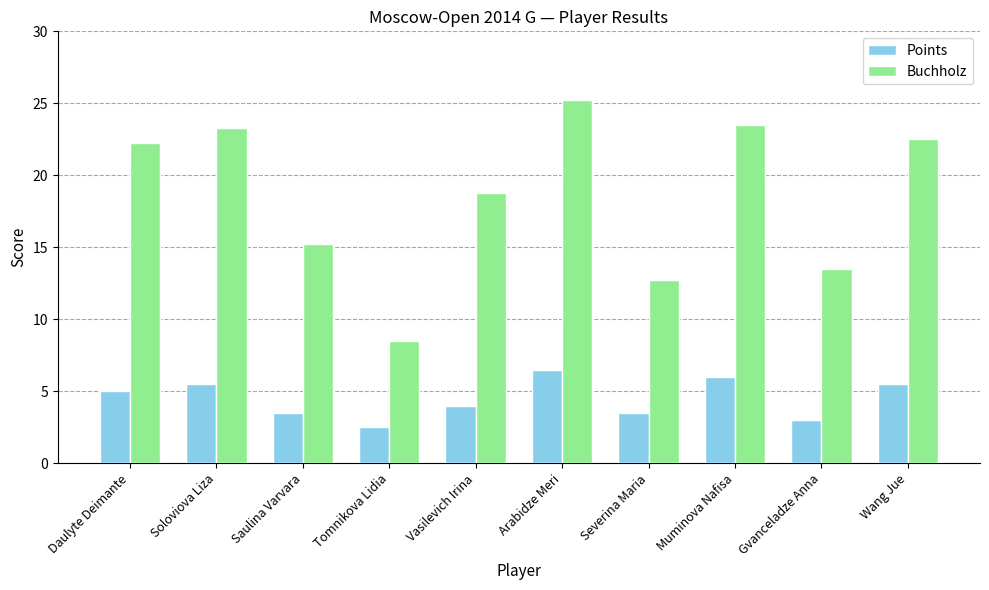

What is the minimum value for Points?

2.5